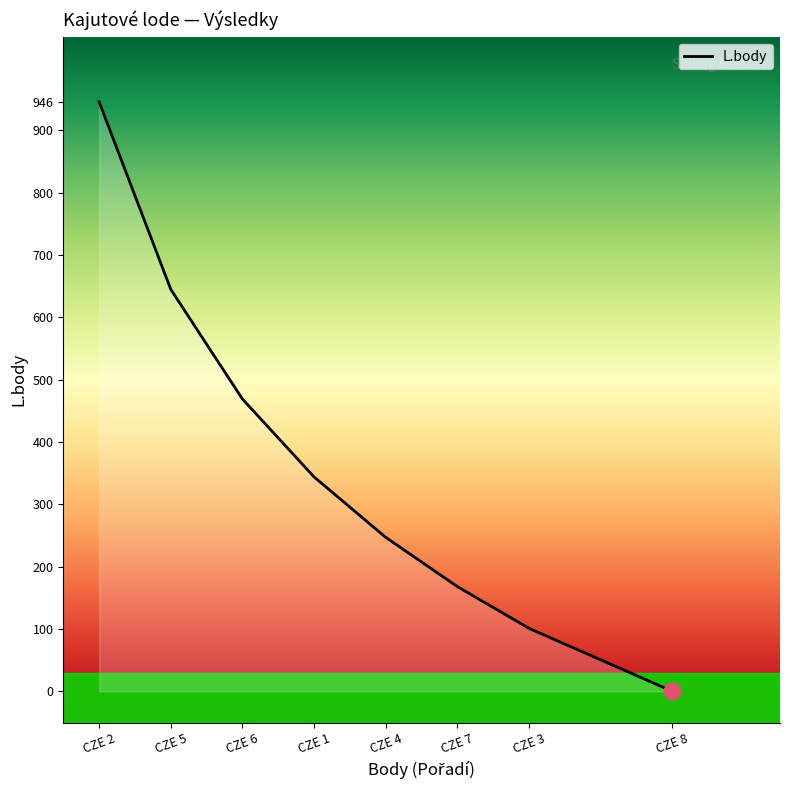

List the labels in order of value, smallest first.

CZE 8, CZE 3, CZE 7, CZE 4, CZE 1, CZE 6, CZE 5, CZE 2